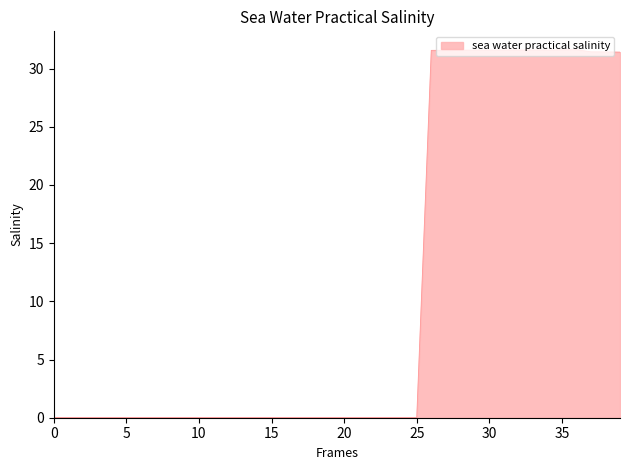

What is the maximum value shown in the chart?

31.6